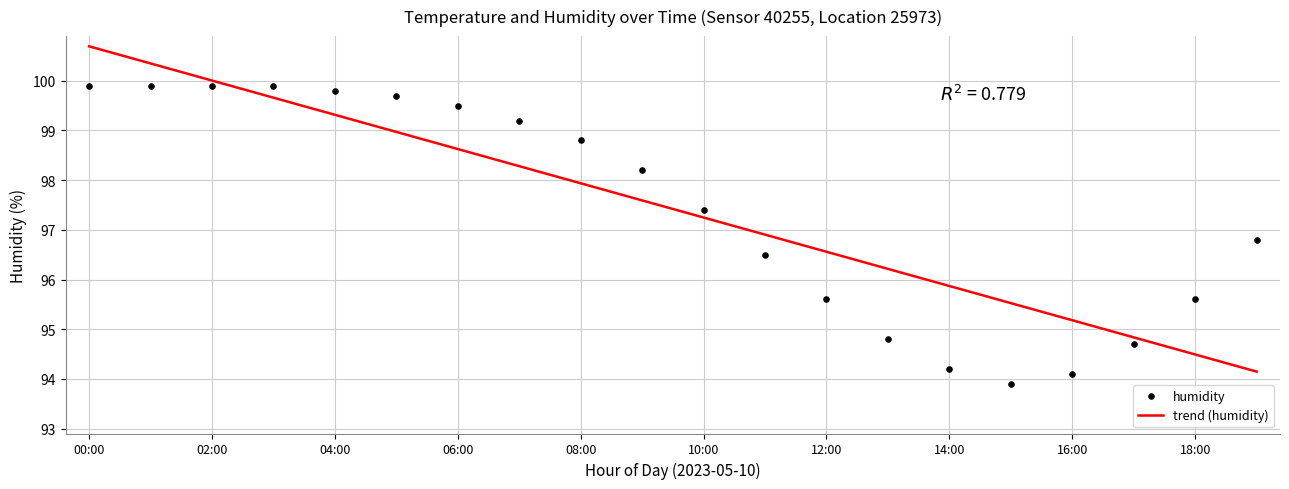

Which series has the largest total across all categories?

trend (humidity)